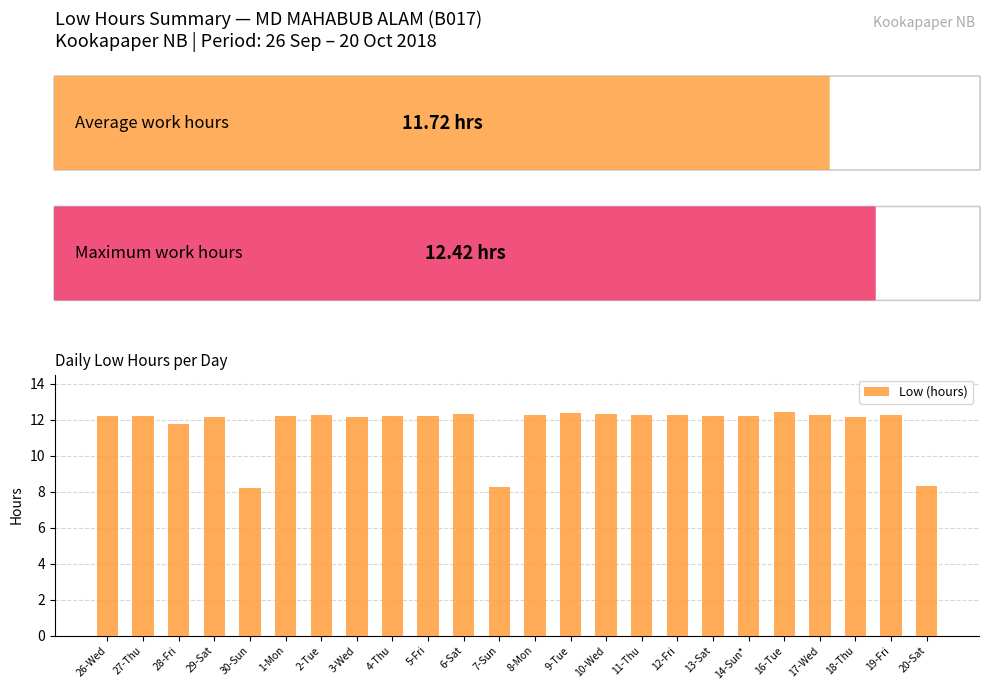

What is the value of the 9th bar from the left?

12.2